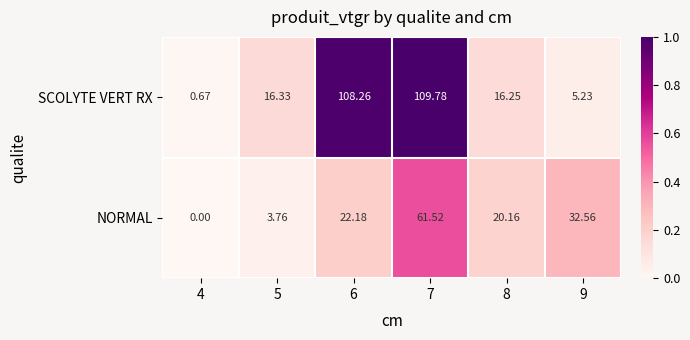

Is the value of NORMAL at 6 greater than the value of SCOLYTE VERT RX at 4?

Yes